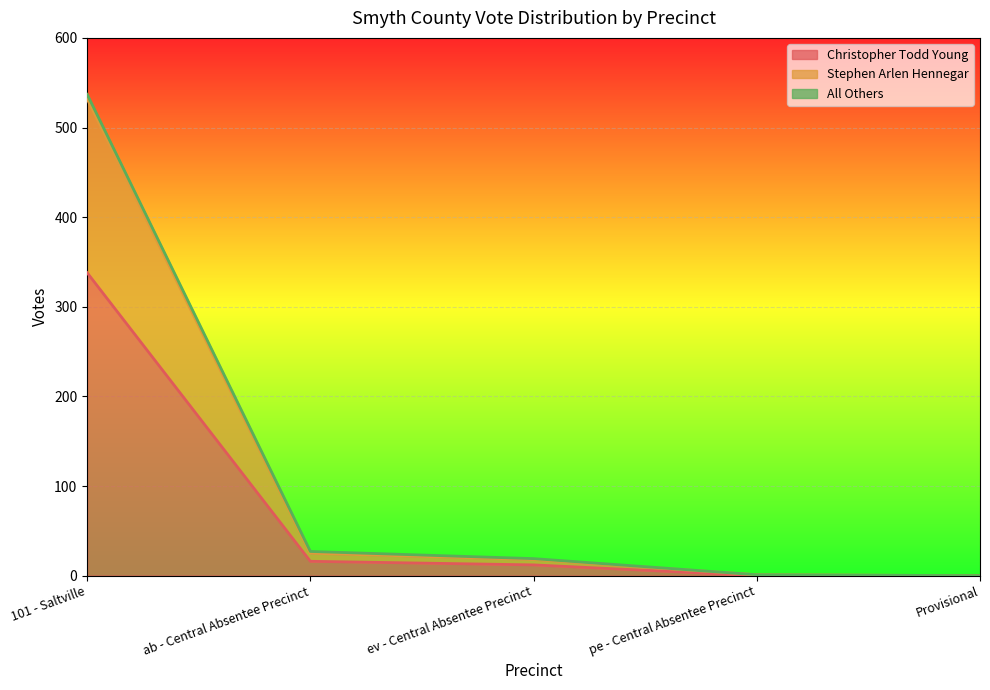

What position from the left is 101 - Saltville?

1